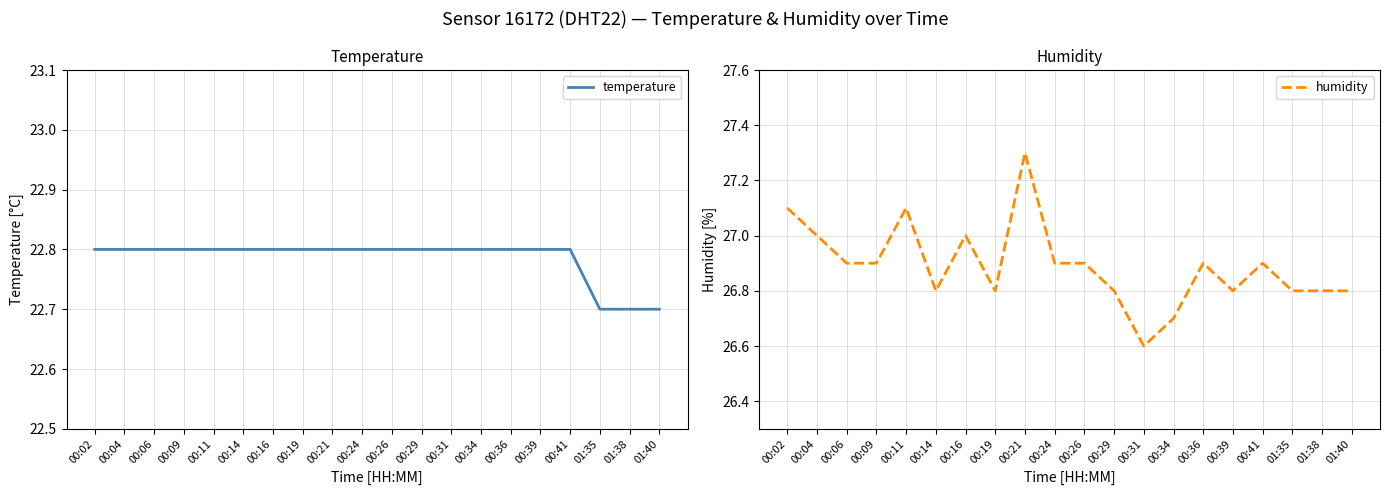

In humidity, how many points are lower than both neighbors (excluding endpoints)?

4